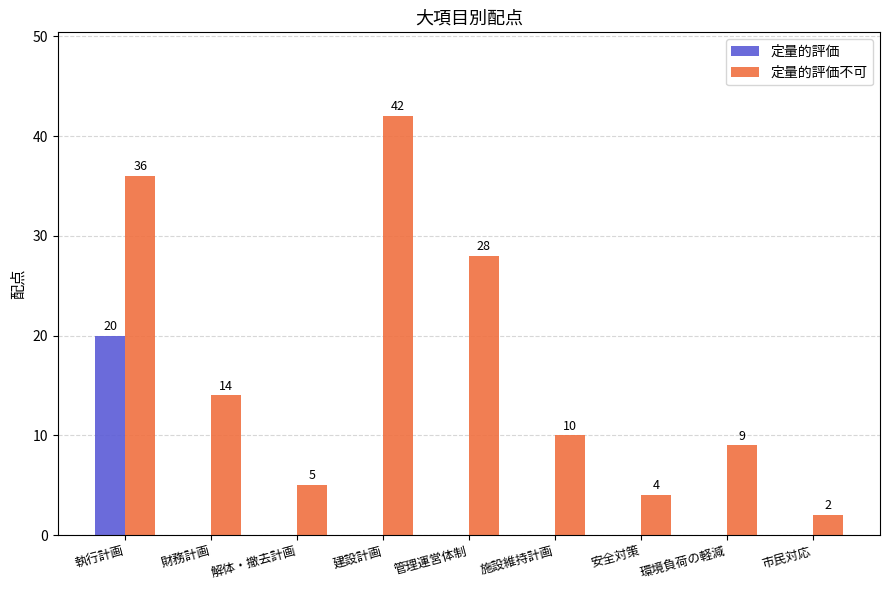

Is the value of 定量的評価 at 執行計画 greater than the value of 定量的評価不可 at 施設維持計画?

Yes